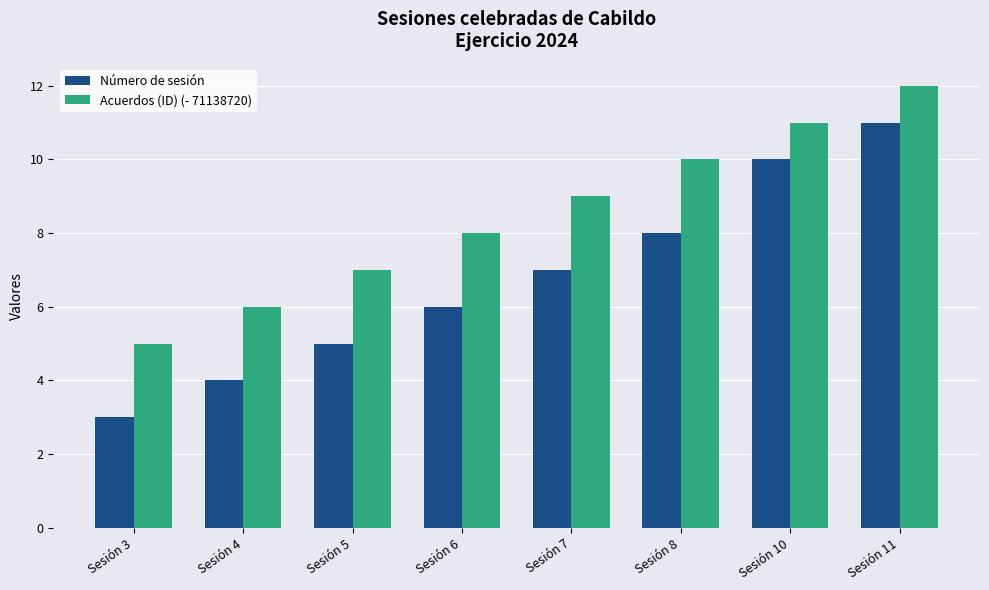

Which series has the largest total across all categories?

Acuerdos (ID) (- 71138720)